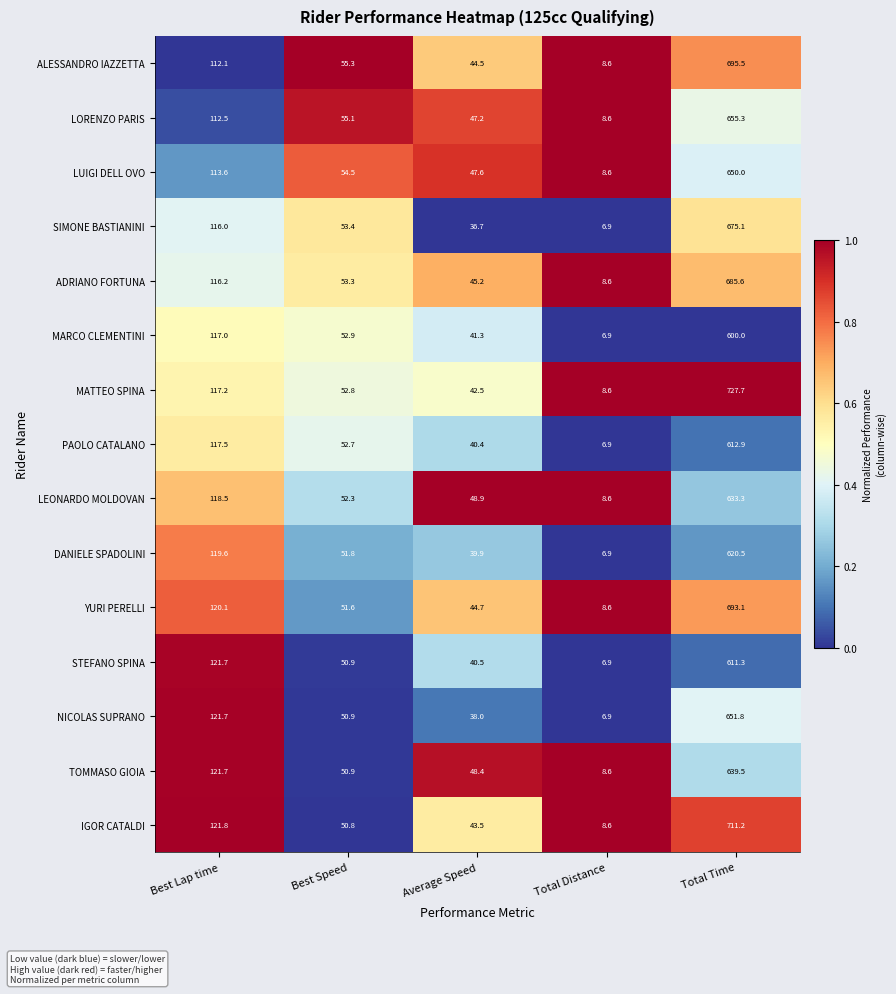

List the labels in order of TOMMASO GIOIA value, smallest first.

Total Distance, Average Speed, Best Speed, Best Lap time, Total Time